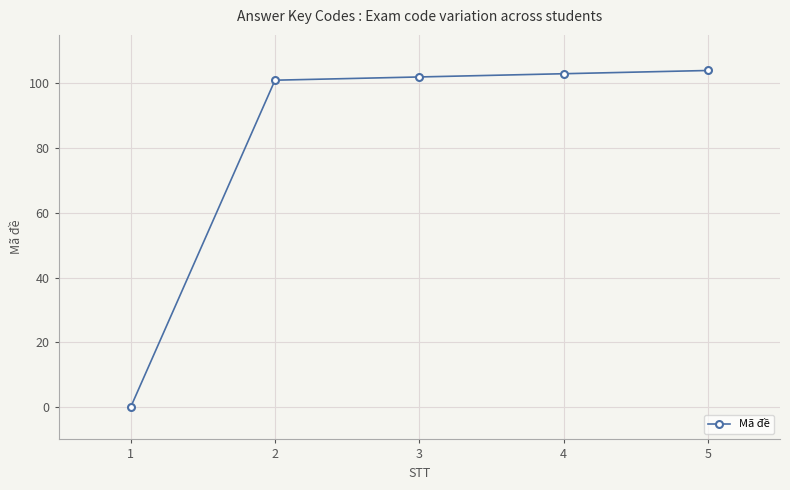

Which has a higher value, 5 or 3?

5